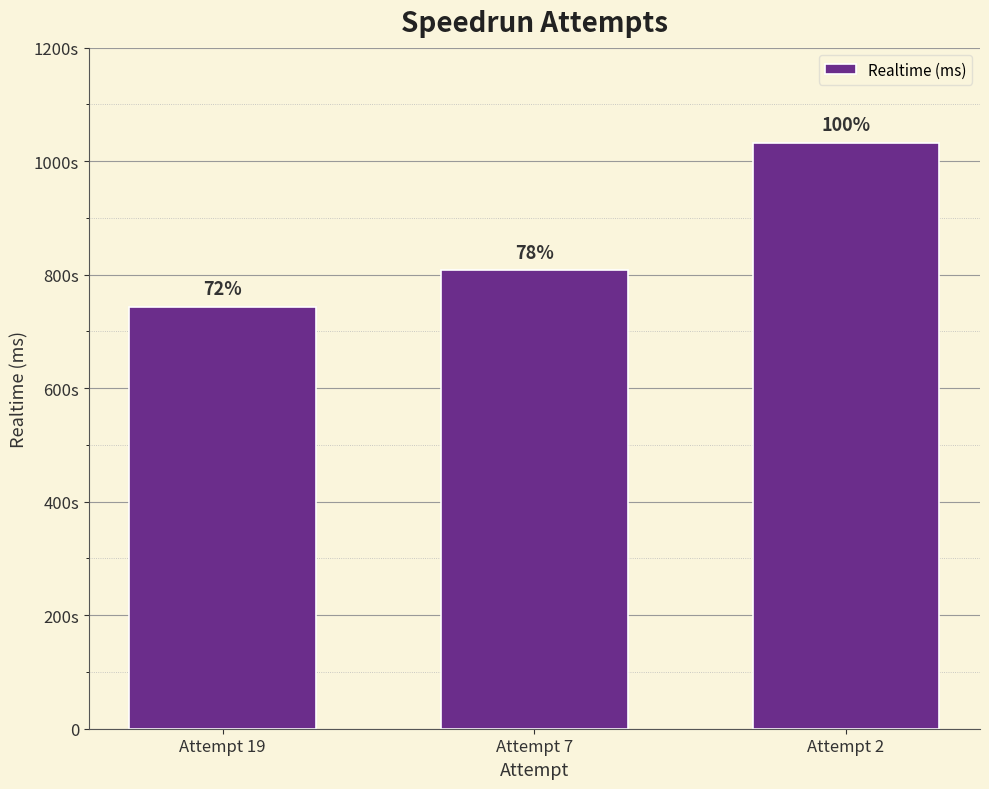

List the labels in order of value, smallest first.

Attempt 19, Attempt 7, Attempt 2